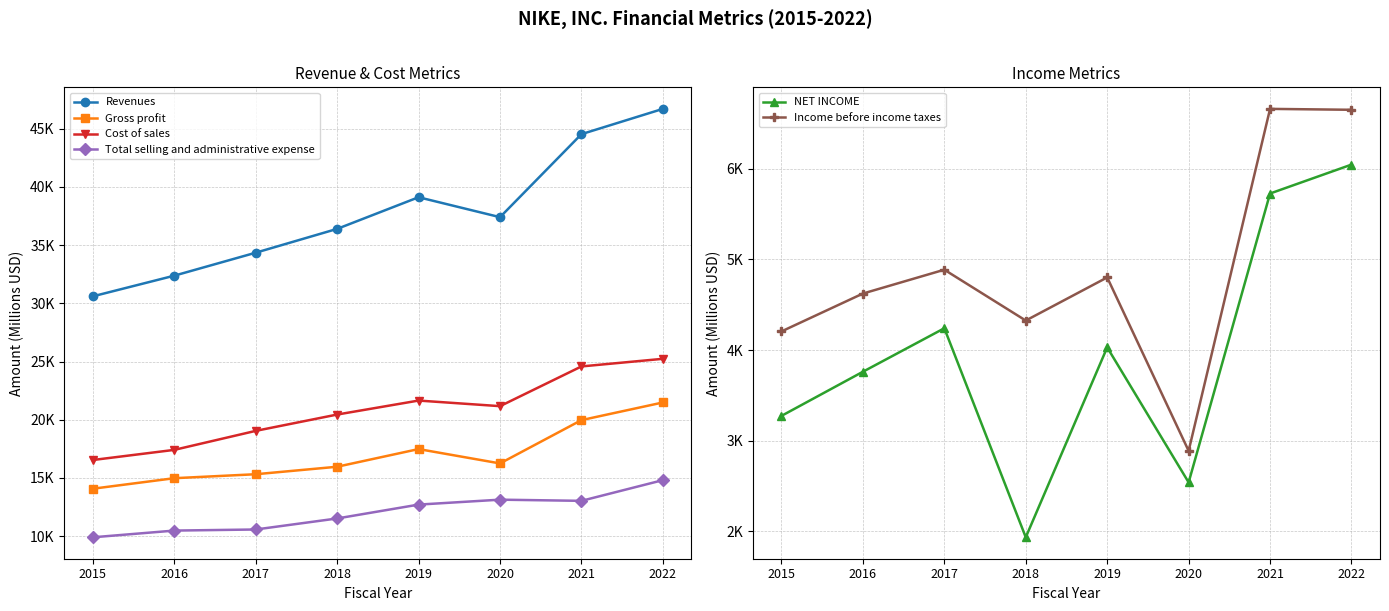

True or false: Income before income taxes has a value of 2803 at 2017.

False